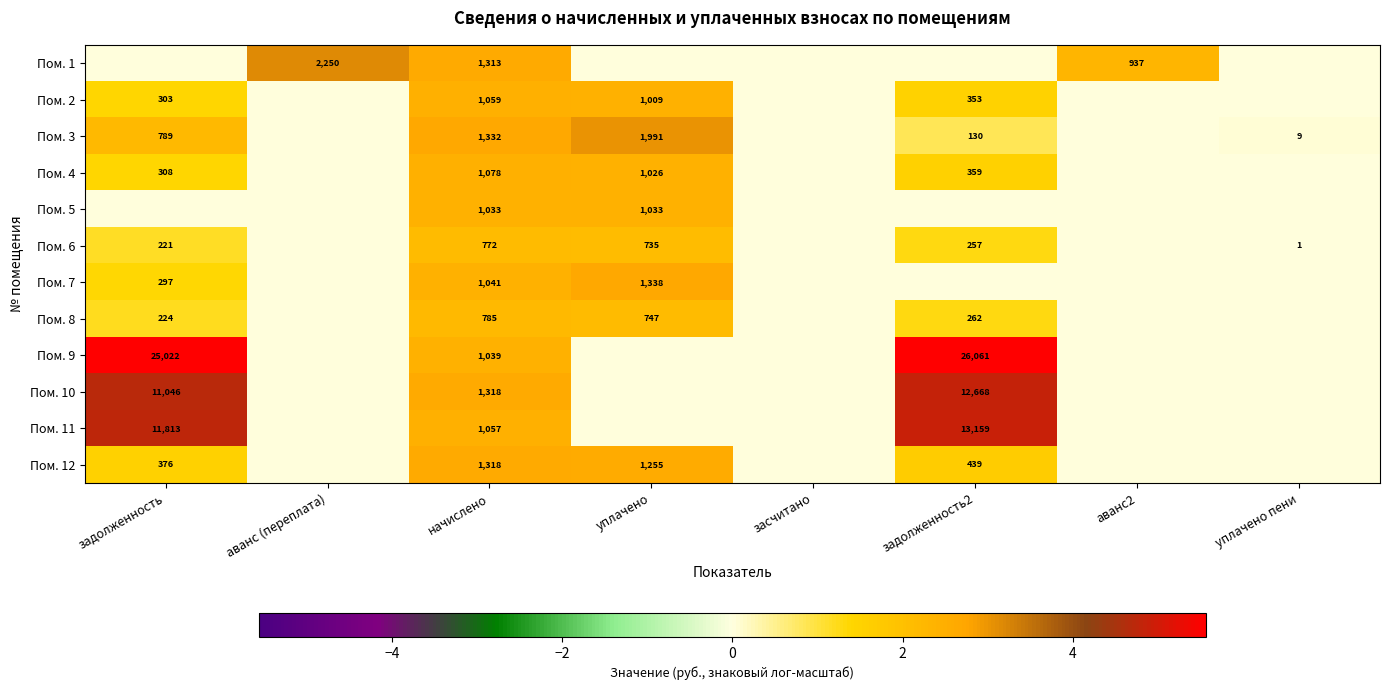

What is the sum of the Пом. 8 values at задолженность2 and начислено?

1047